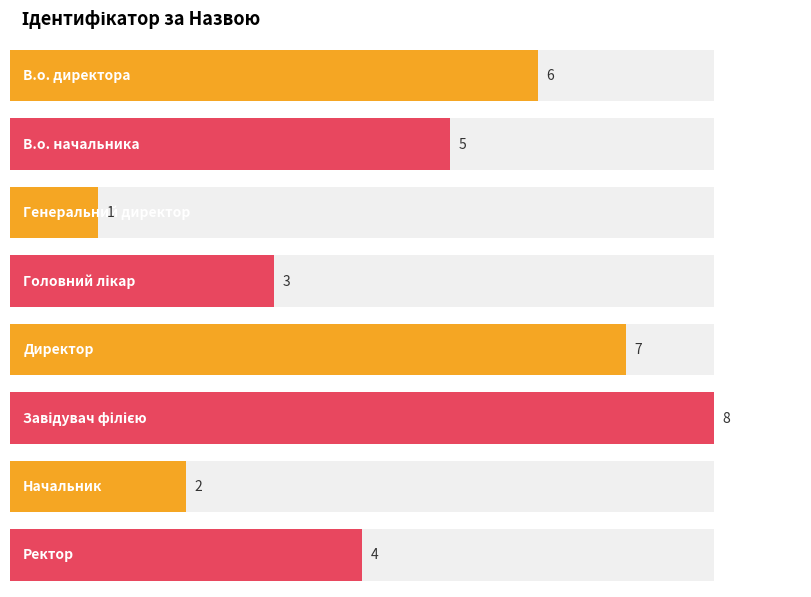

How many data points are less than 5?

4